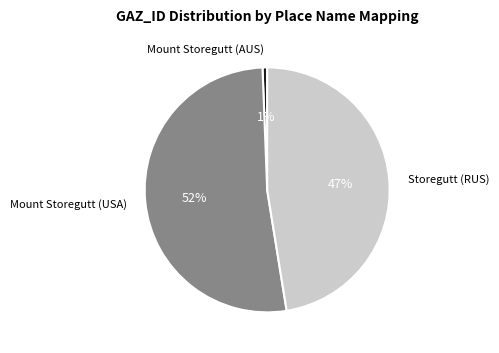

Between Mount Storegutt (USA) and Mount Storegutt (AUS), which is larger?

Mount Storegutt (USA)